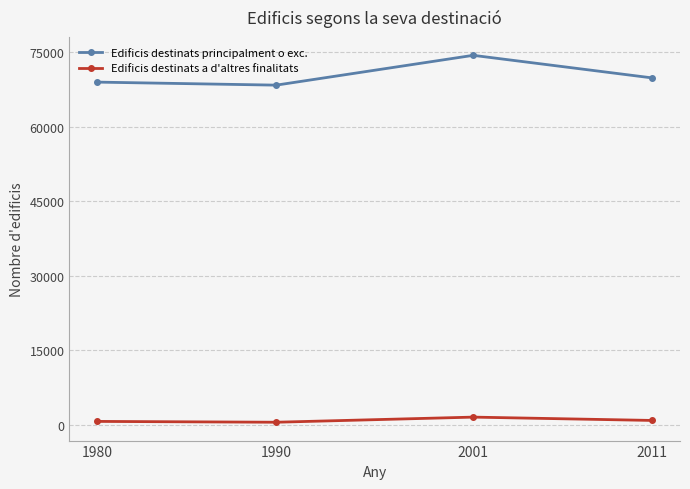

True or false: Edificis destinats a d'altres finalitats and Edificis destinats principalment o exc. intersect in this chart.

False